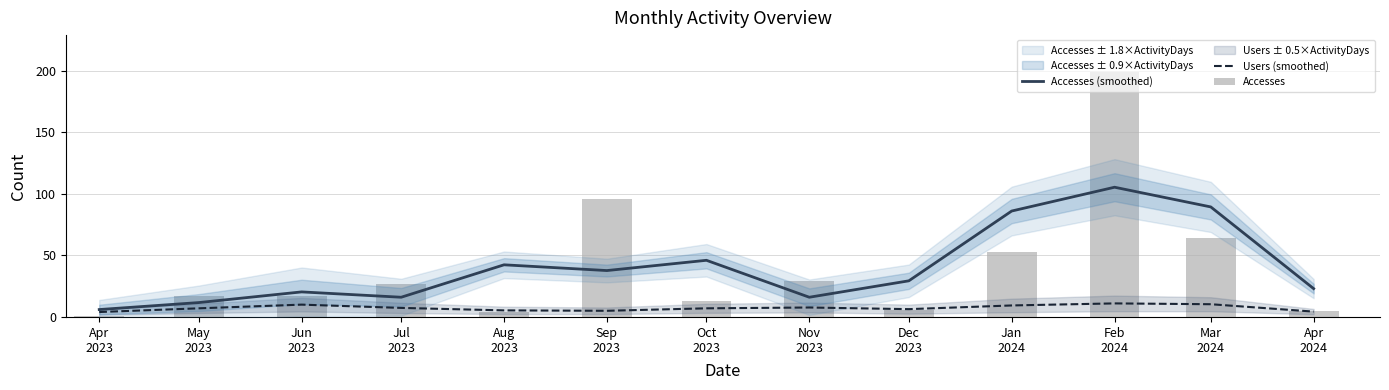

The value of Users (smoothed) at Nov
2023 is 7.7. True or false?

True